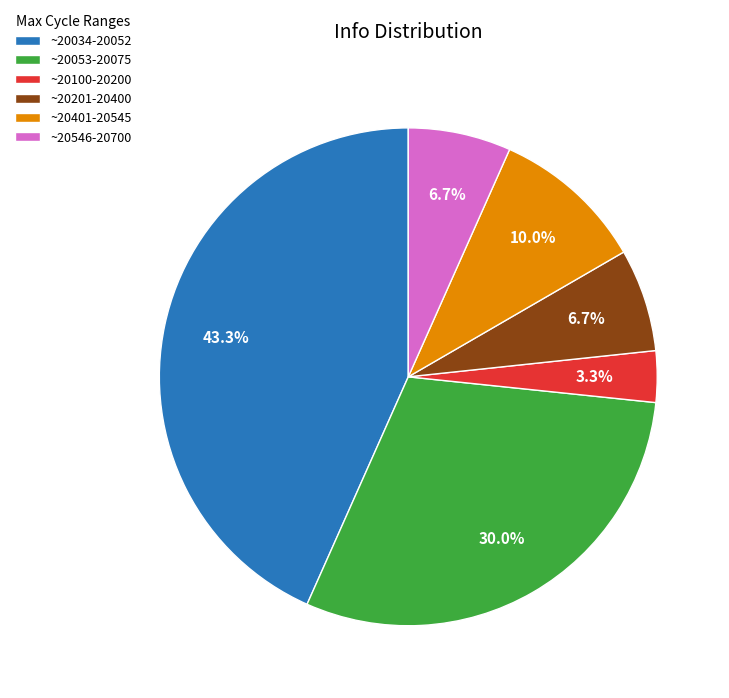

What is the ratio of the value at ~20053-20075 to the value at ~20401-20545?

3.0